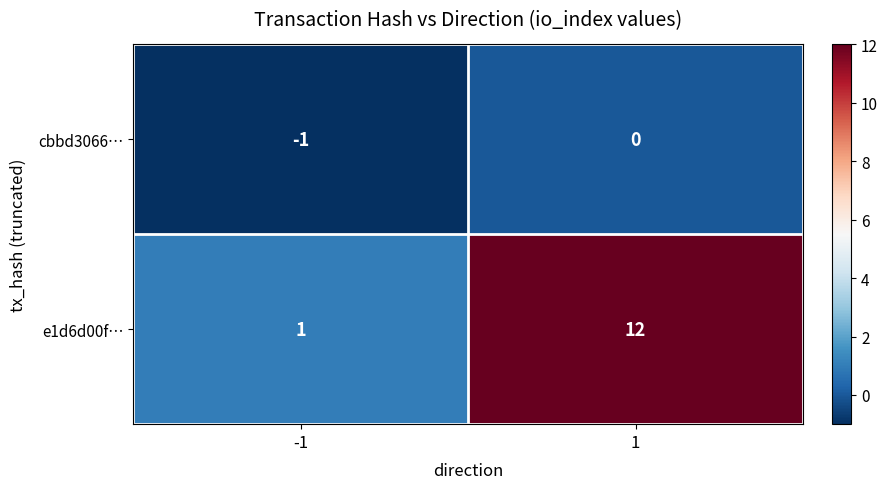

What is the maximum value for e1d6d00f…?

12